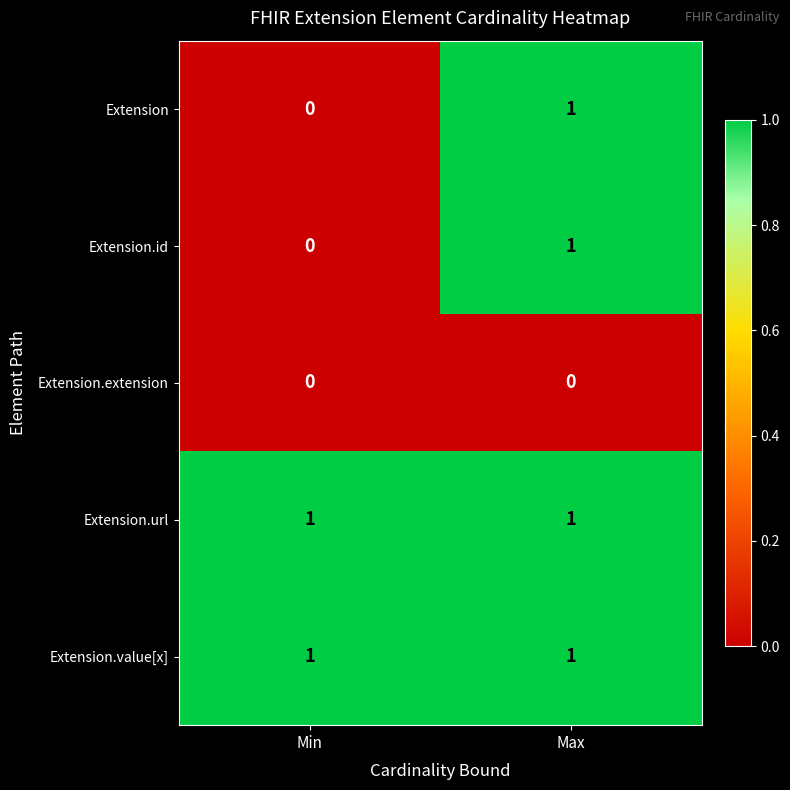

Is the value of Extension.value[x] at Min greater than the value of Extension.extension at Max?

Yes